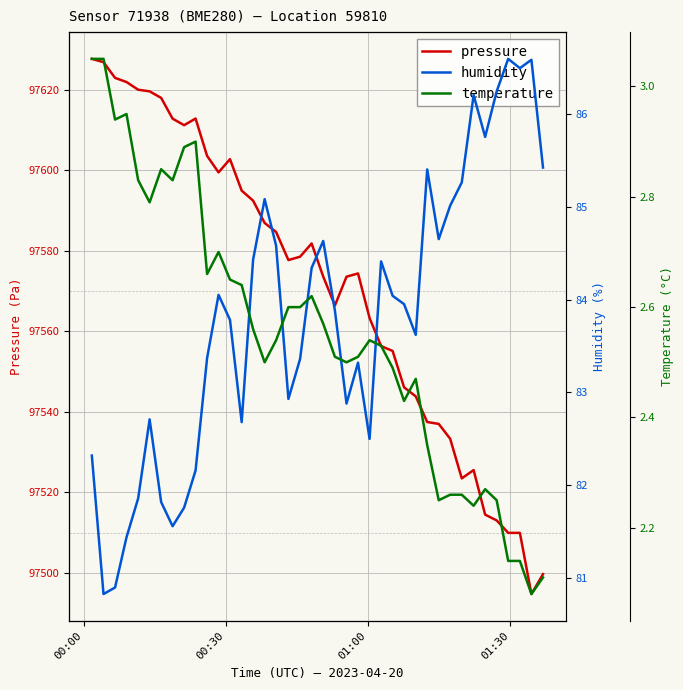

What is the minimum value for pressure?

97494.7